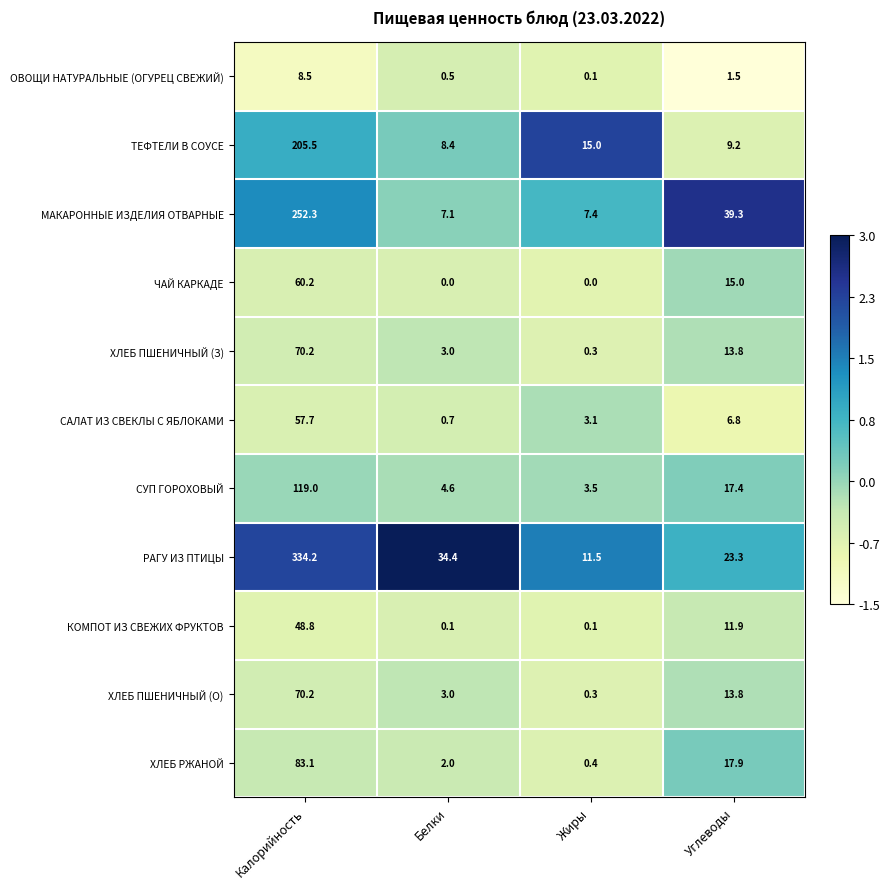

Is it true that ТЕФТЕЛИ В СОУСЕ equals 15.0 at Жиры?

True